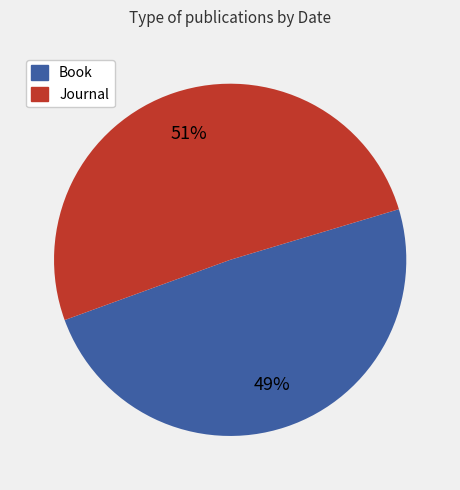

To the nearest percent, what percentage of the pie is Book?

49%